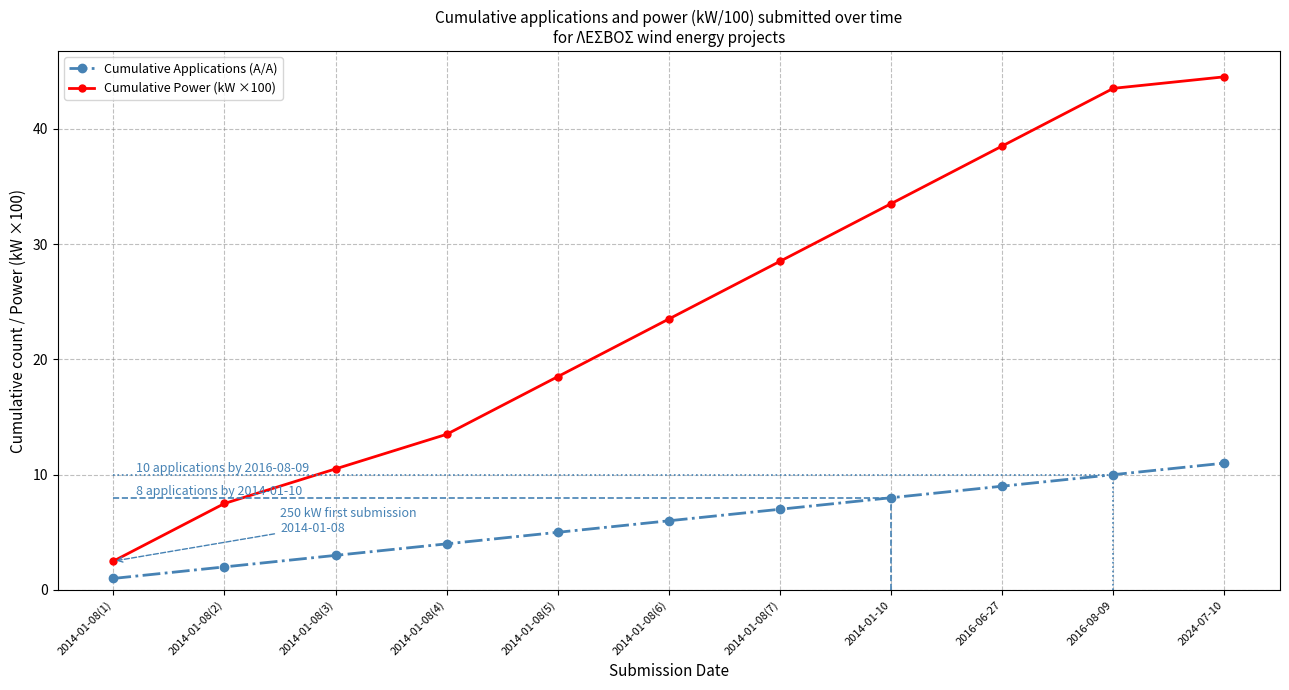

How many data points in Cumulative Power (kW ×100) are above 23?

6